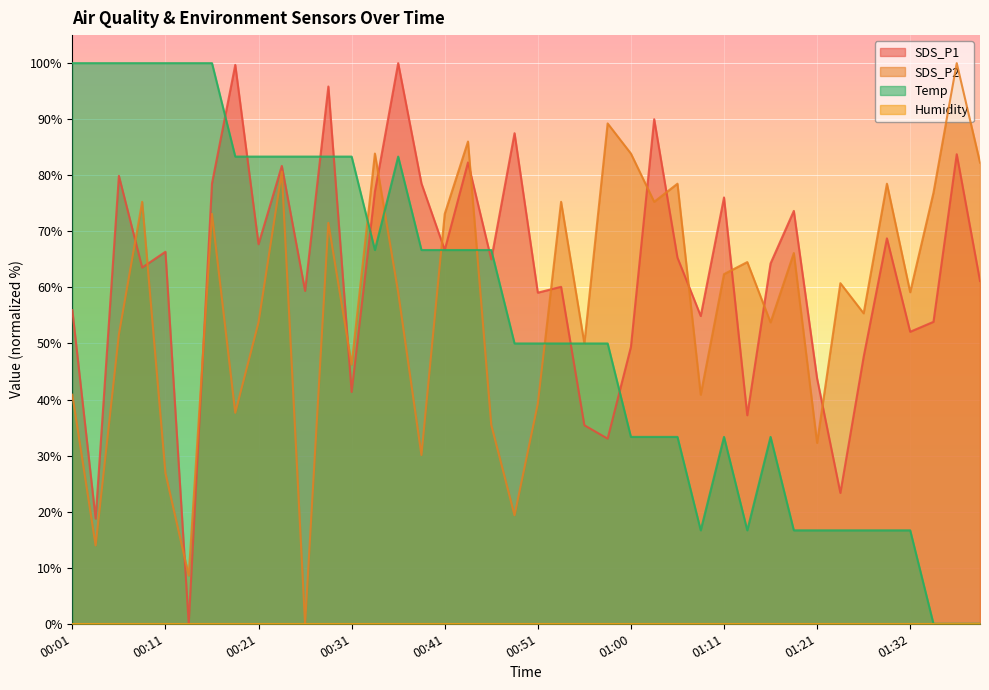

In Temp, how many points are lower than both neighbors (excluding endpoints)?

3